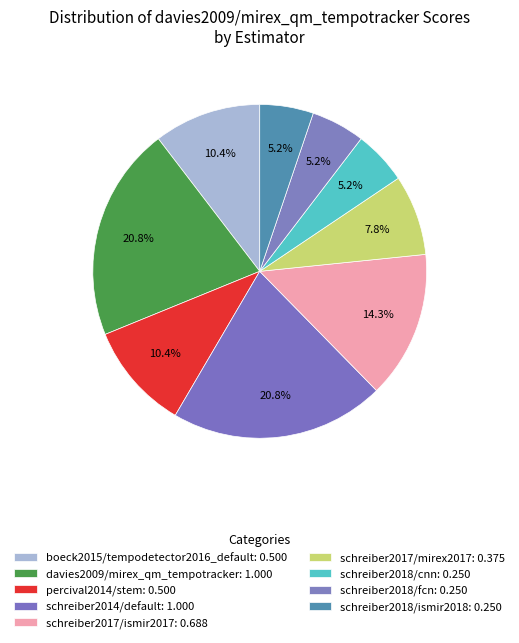

The schreiber2017/mirex2017 slice represents 1% of the pie. True or false?

False